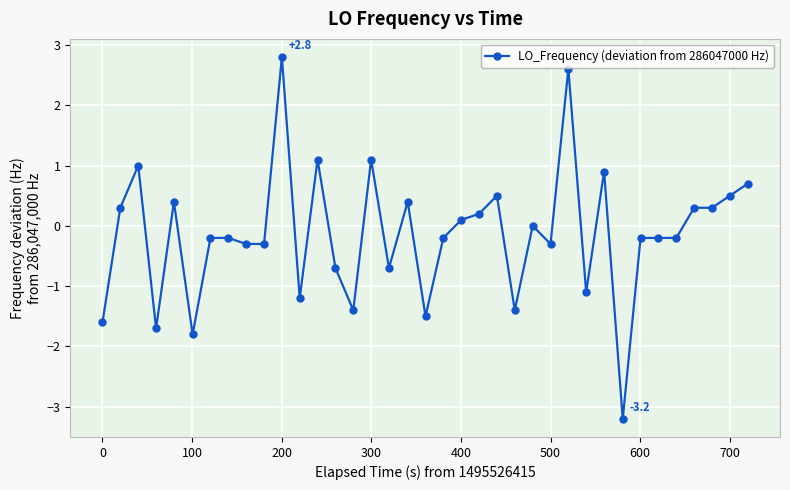

How many data points does each series have?

37